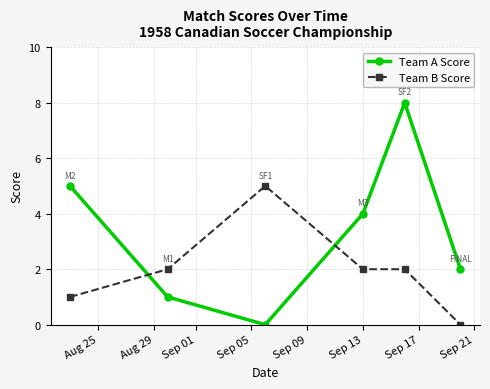

List the series in order of their overall mean, lowest first.

Team B Score, Team A Score